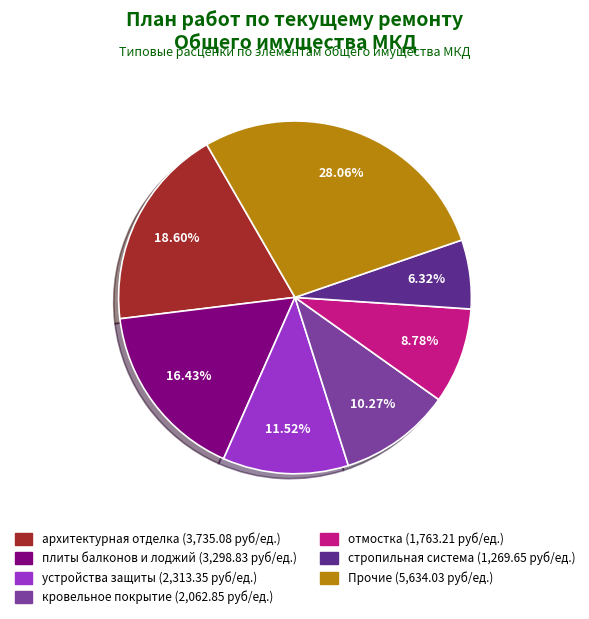

Does any single category account for the majority?

No